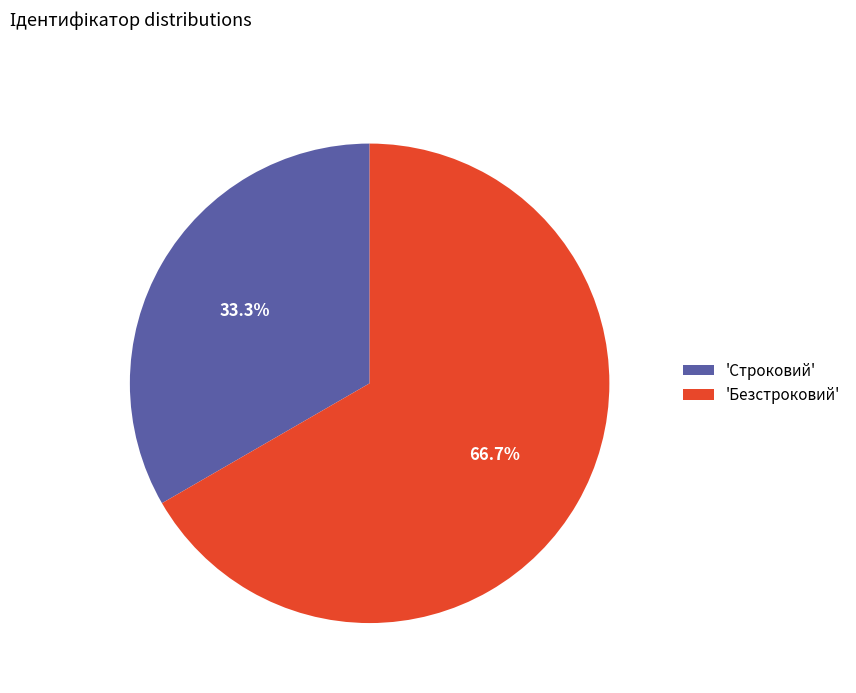

Rank the categories by value from highest to lowest.

'Безстроковий', 'Строковий'